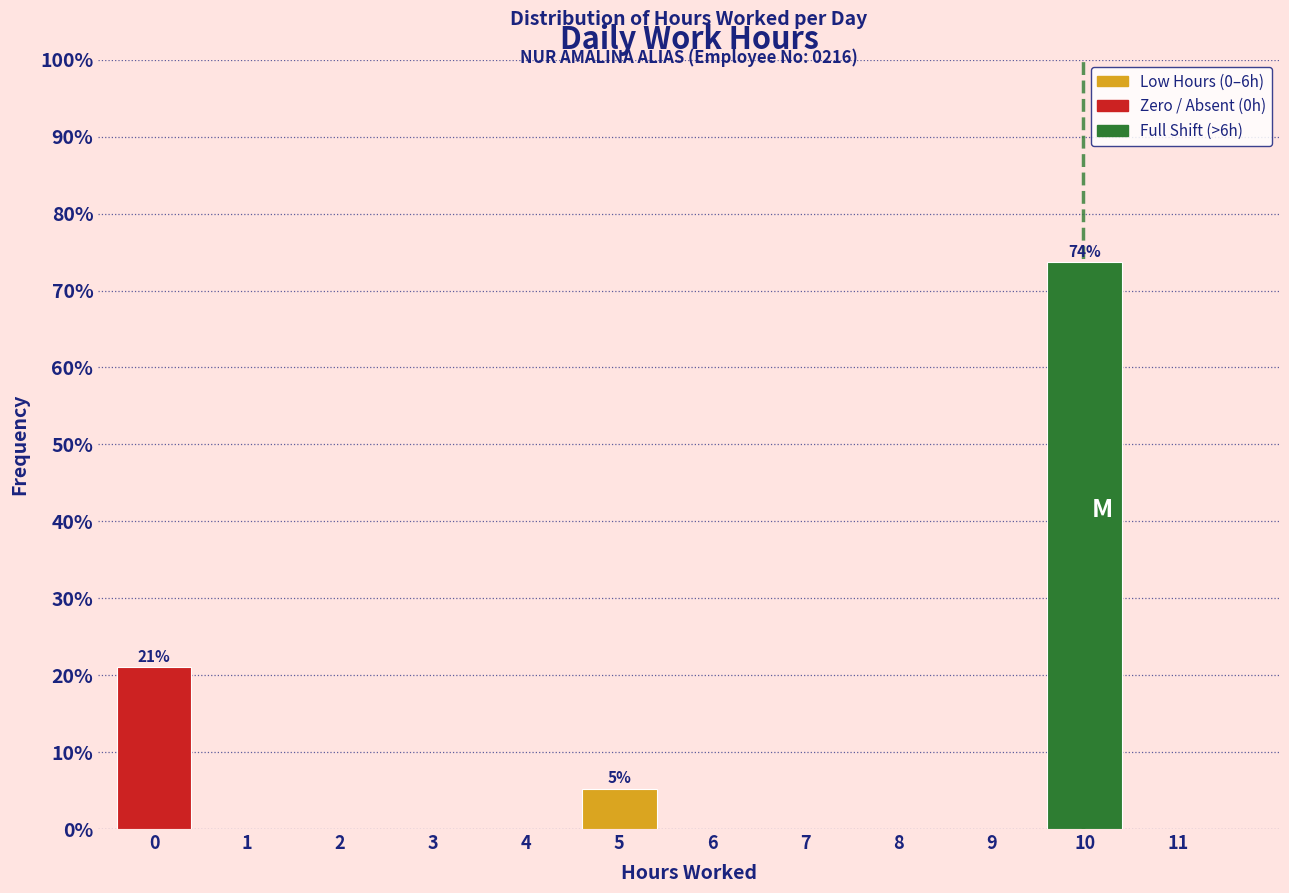

Reading left to right, extract all data points from this chart.

0=21.1	1=0.0	2=0.0	3=0.0	4=0.0	5=5.3	6=0.0	7=0.0	8=0.0	9=0.0	10=73.7	11=0.0